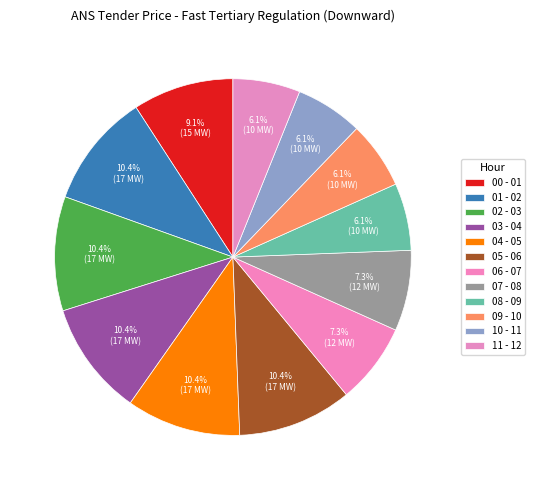

Combined, do 01 - 02 and 03 - 04 account for over 50%?

No